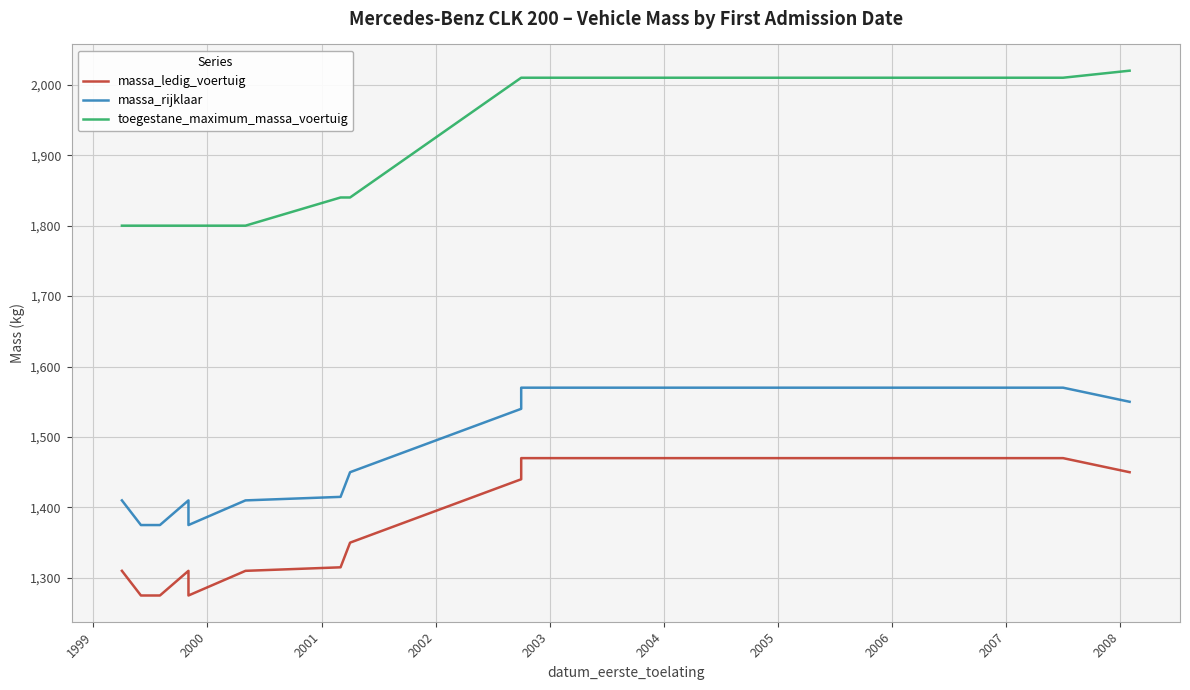

Is the value of massa_rijklaar at 2003 greater than the value of toegestane_maximum_massa_voertuig at 10?

No